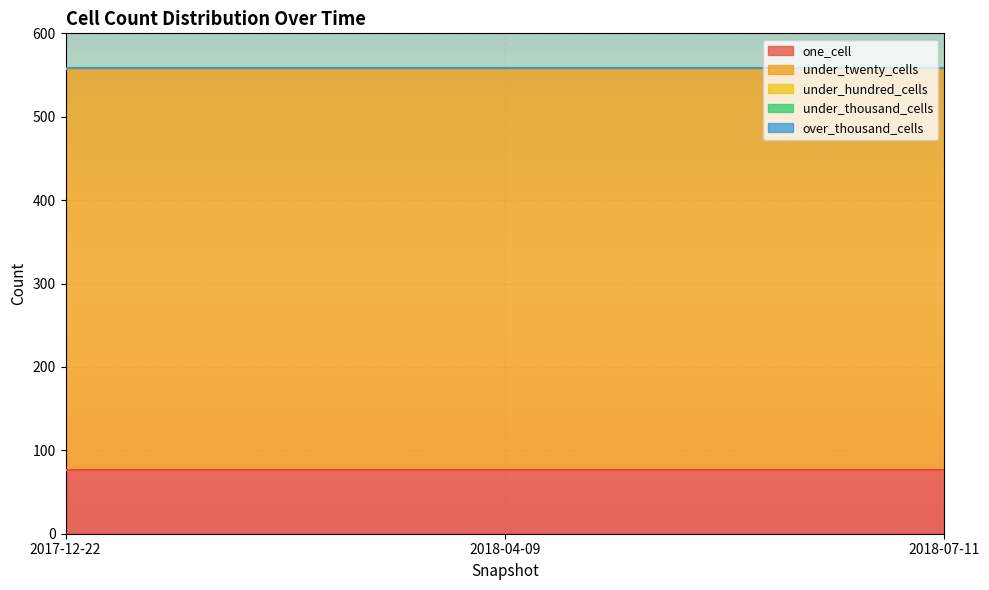

Is the value of under_hundred_cells at 2017-12-22 greater than the value of under_twenty_cells at 2017-12-22?

No